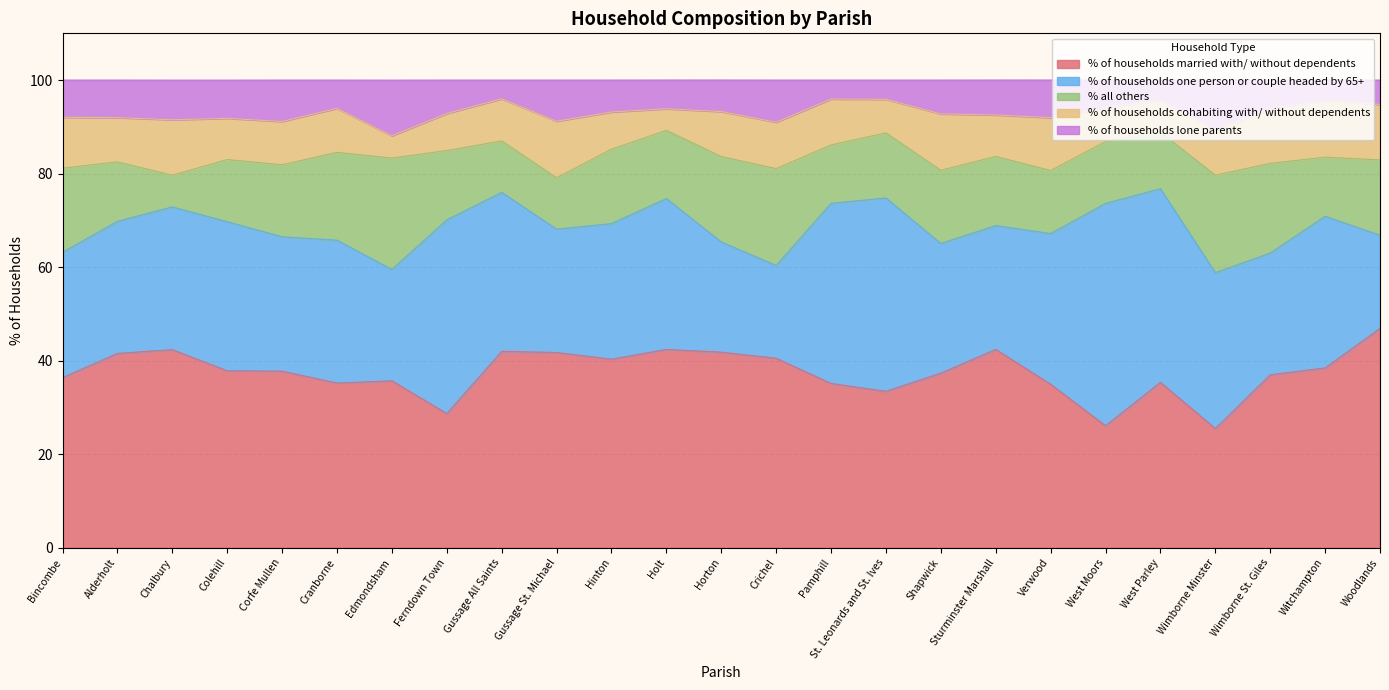

Reading right to left, transcribe all the data shown in this chart.

% of households married with/ without dependents: Woodlands=46.9	Witchampton=38.5	Wimborne St. Giles=37.0	Wimborne Minster=25.5	West Parley=35.4	West Moors=26.1	Verwood=35.0	Sturminster Marshall=42.4	Shapwick=37.4	St. Leonards and St. Ives=33.5	Pamphill=35.1	Crichel=40.5	Horton=41.8	Holt=42.4	Hinton=40.3	Gussage St. Michael=41.8	Gussage All Saints=42.0	Ferndown Town=28.7	Edmondsham=35.7	Cranborne=35.2	Corfe Mullen=37.8	Colehill=37.9	Chalbury=42.4	Alderholt=41.6	Bincombe=36.4
% of households one person or couple headed by 65+: Woodlands=19.9	Witchampton=32.4	Wimborne St. Giles=26.0	Wimborne Minster=33.3	West Parley=41.4	West Moors=47.5	Verwood=32.2	Sturminster Marshall=26.5	Shapwick=27.7	St. Leonards and St. Ives=41.3	Pamphill=38.5	Crichel=19.8	Horton=23.6	Holt=32.2	Hinton=29.0	Gussage St. Michael=26.4	Gussage All Saints=34.0	Ferndown Town=41.4	Edmondsham=23.8	Cranborne=30.5	Corfe Mullen=28.7	Colehill=31.9	Chalbury=30.5	Alderholt=28.2	Bincombe=26.8
% all others: Woodlands=16.1	Witchampton=12.6	Wimborne St. Giles=19.2	Wimborne Minster=20.8	West Parley=12.1	West Moors=13.2	Verwood=13.5	Sturminster Marshall=14.8	Shapwick=15.7	St. Leonards and St. Ives=13.9	Pamphill=12.5	Crichel=20.7	Horton=18.3	Holt=14.6	Hinton=15.9	Gussage St. Michael=11.0	Gussage All Saints=11.0	Ferndown Town=14.8	Edmondsham=23.8	Cranborne=18.8	Corfe Mullen=15.4	Colehill=13.3	Chalbury=6.8	Alderholt=12.7	Bincombe=18.0
% of households cohabiting with/ without dependents: Woodlands=11.8	Witchampton=12.1	Wimborne St. Giles=11.6	Wimborne Minster=9.6	West Parley=6.8	West Moors=7.2	Verwood=11.3	Sturminster Marshall=8.9	Shapwick=12.1	St. Leonards and St. Ives=7.2	Pamphill=9.8	Crichel=9.9	Horton=9.6	Holt=4.6	Hinton=8.0	Gussage St. Michael=12.1	Gussage All Saints=9.0	Ferndown Town=7.9	Edmondsham=4.8	Cranborne=9.4	Corfe Mullen=9.2	Colehill=8.8	Chalbury=11.9	Alderholt=9.5	Bincombe=10.9
% of households lone parents: Woodlands=5.2	Witchampton=4.4	Wimborne St. Giles=6.2	Wimborne Minster=10.8	West Parley=4.3	West Moors=6.0	Verwood=8.0	Sturminster Marshall=7.5	Shapwick=7.2	St. Leonards and St. Ives=4.1	Pamphill=4.0	Crichel=9.0	Horton=6.7	Holt=6.1	Hinton=6.8	Gussage St. Michael=8.8	Gussage All Saints=4.0	Ferndown Town=7.1	Edmondsham=11.9	Cranborne=6.0	Corfe Mullen=8.8	Colehill=8.2	Chalbury=8.5	Alderholt=8.0	Bincombe=8.0